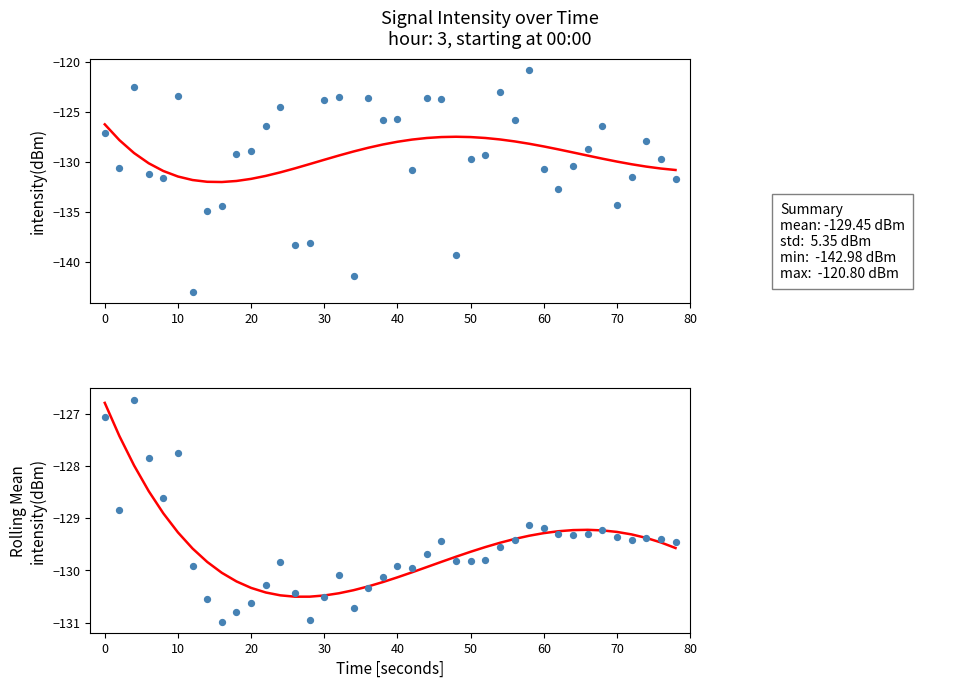

Which series has the widest spread of Y values?

intensity(dBm)